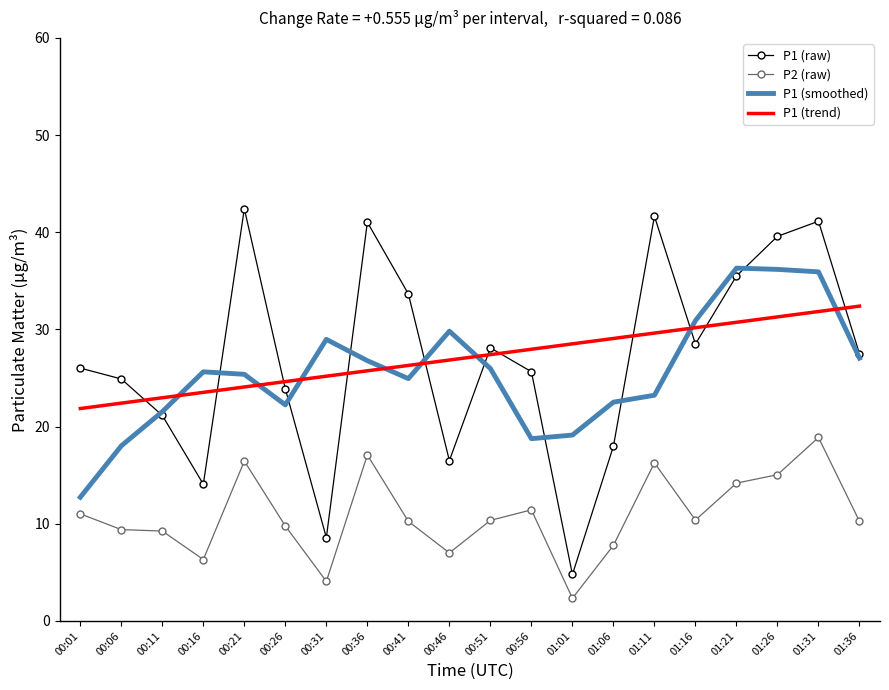

True or false: P2 (raw) has a value of 16.4 at 00:21.

True